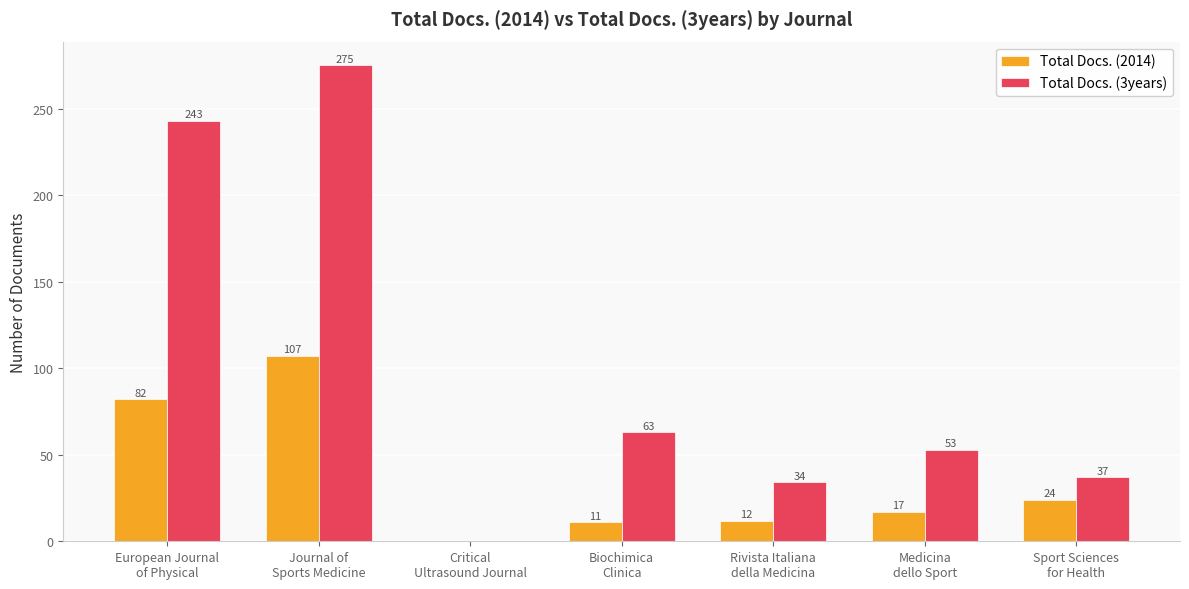

Reading left to right, what are all the values shown in this chart?

Total Docs. (2014): European Journal
of Physical=82	Journal of
Sports Medicine=107	Critical
Ultrasound Journal=0	Biochimica
Clinica=11	Rivista Italiana
della Medicina=12	Medicina
dello Sport=17	Sport Sciences
for Health=24
Total Docs. (3years): European Journal
of Physical=243	Journal of
Sports Medicine=275	Critical
Ultrasound Journal=0	Biochimica
Clinica=63	Rivista Italiana
della Medicina=34	Medicina
dello Sport=53	Sport Sciences
for Health=37